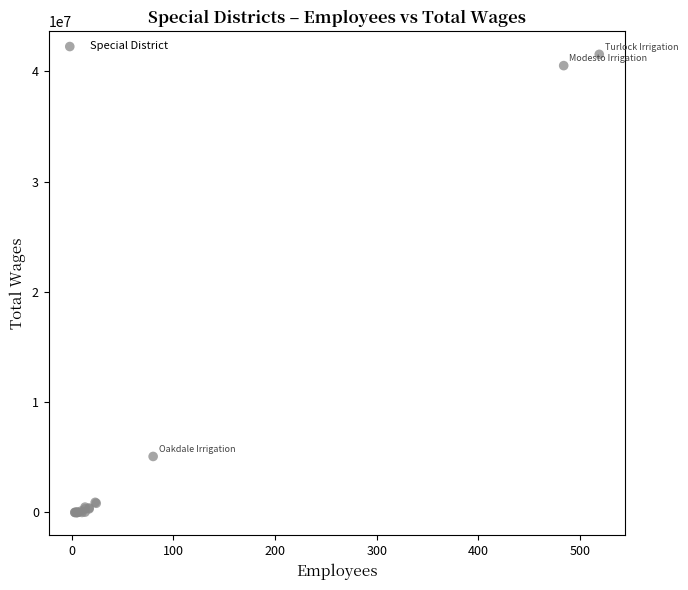

What Y value in the scatter plot is closest to 20775018?

5077543